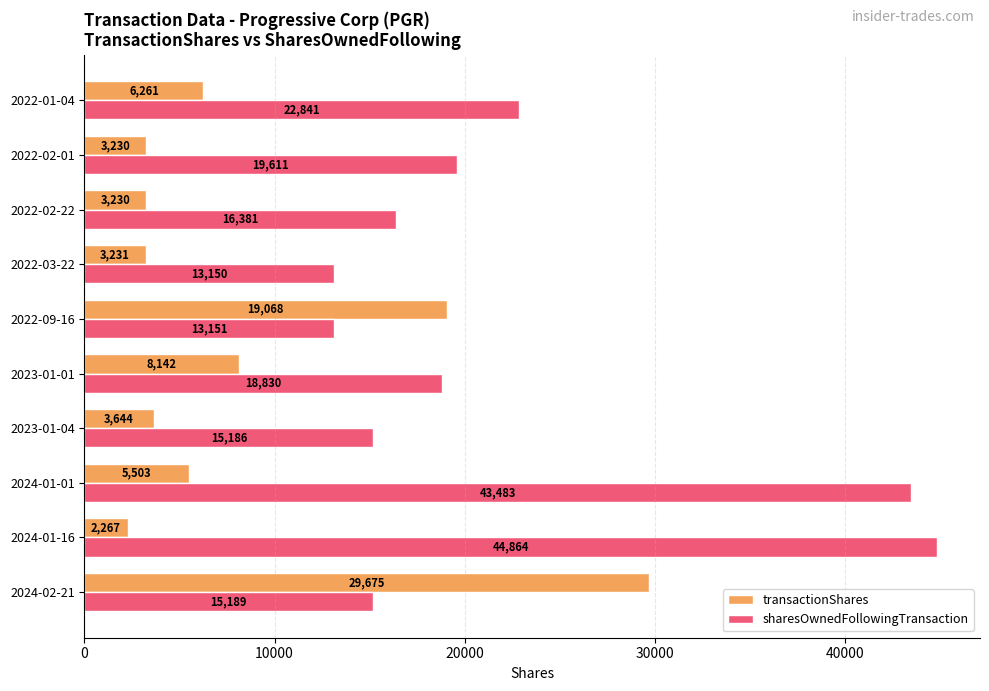

At how many categories does at least one series exceed 8568?

10